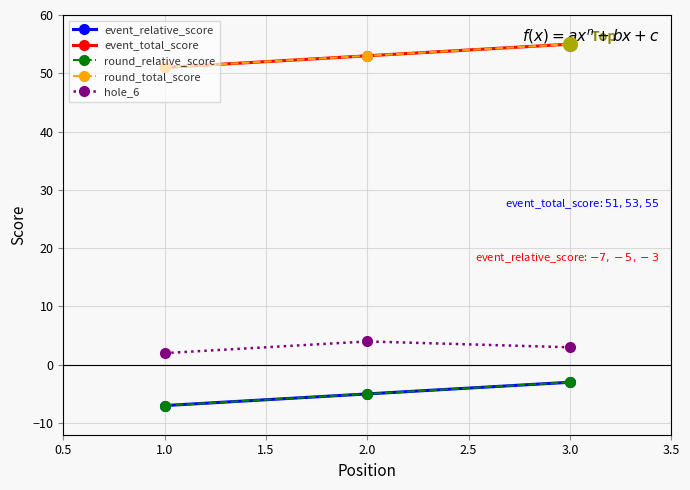

Is this an area chart (filled region under the line)?

No